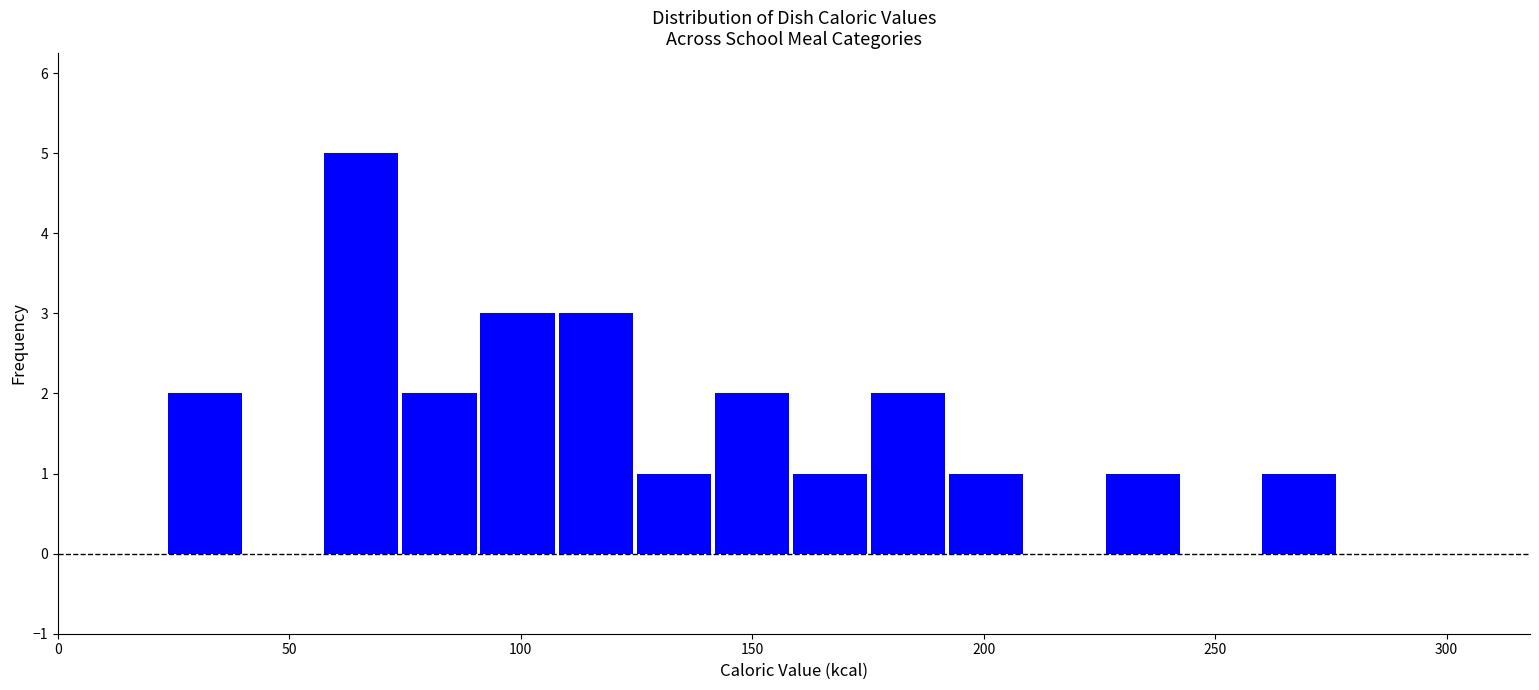

Around what value on the x-axis is the tallest bar? Give the approximate position of its centre, as read against the axis.

65